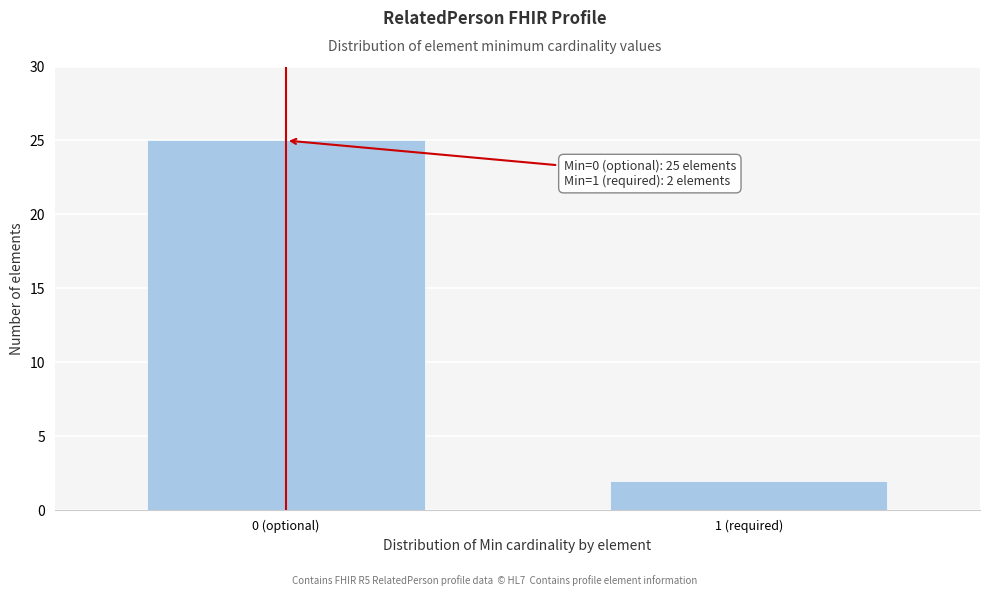

Reading left to right, extract all data points from this chart.

25	2